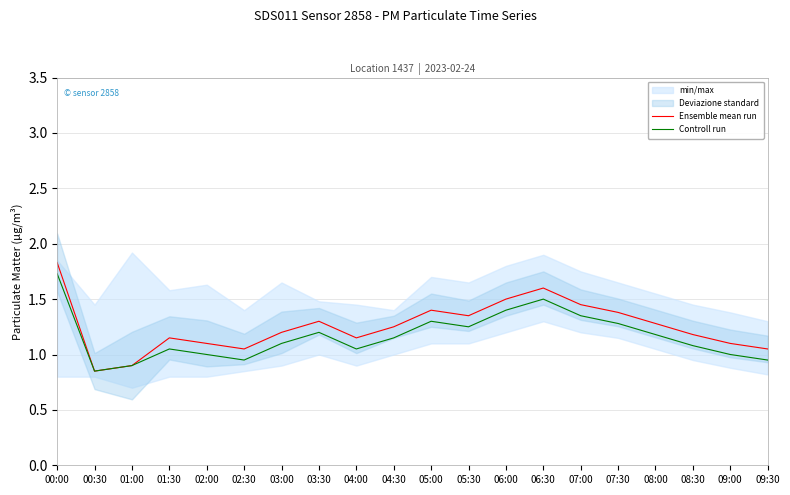

True or false: Ensemble mean run and Controll run cross at least once.

False